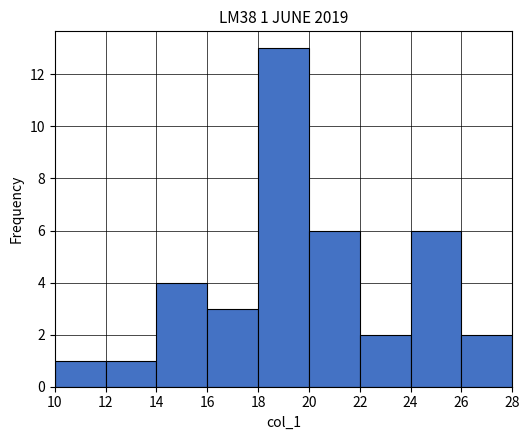

Over which range of the x-axis is the bar tallest?

18 to 20